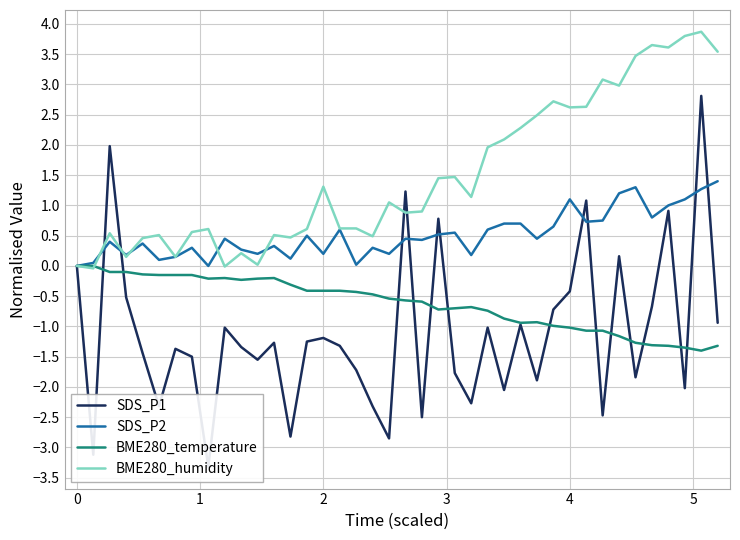

The BME280_temperature series shows -1.0 at 4. True or false?

True